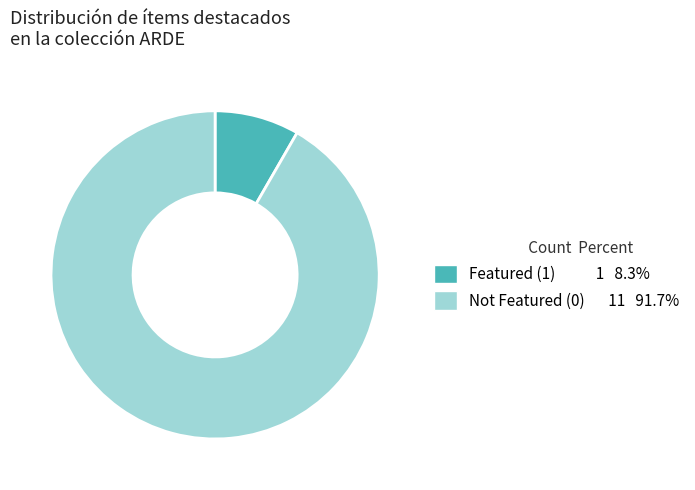

Is there a majority slice in this chart?

Yes